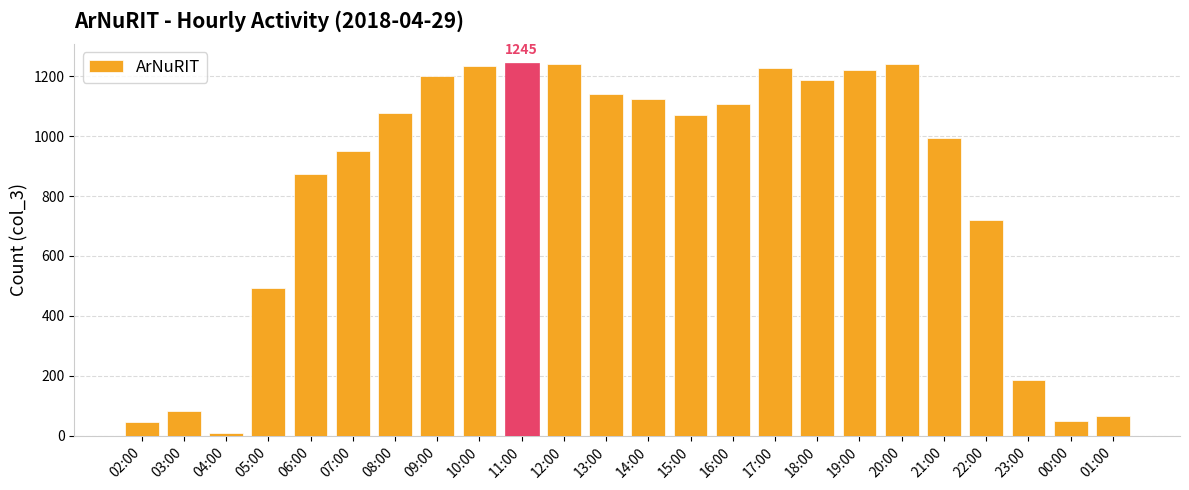

Which label corresponds to the smallest value in the chart?

04:00